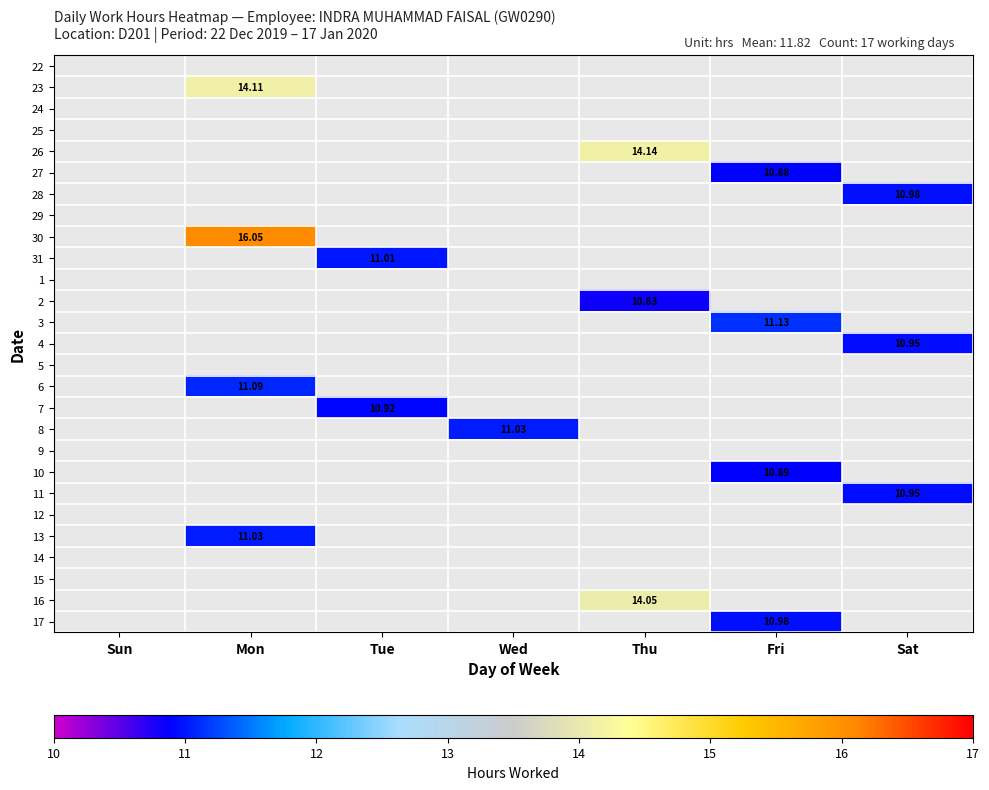

At how many categories does at least one series exceed 0?

6